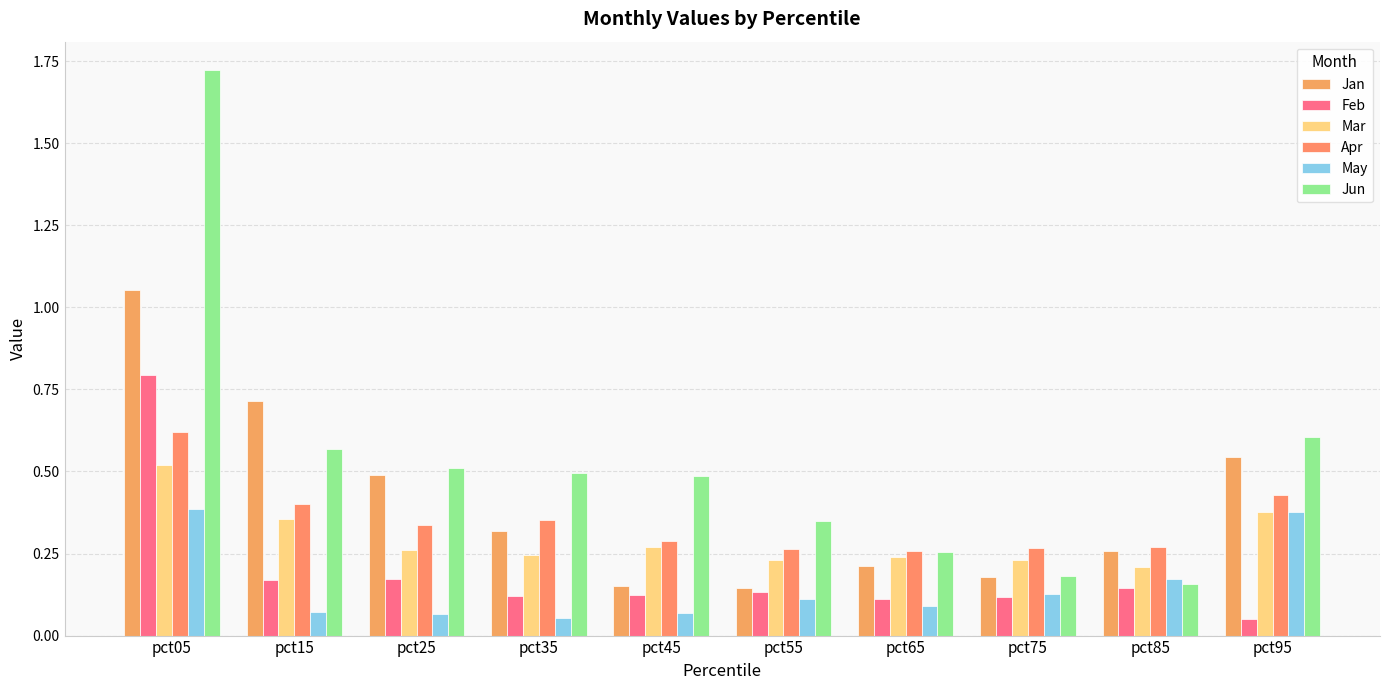

How many bars are there in each group?

6